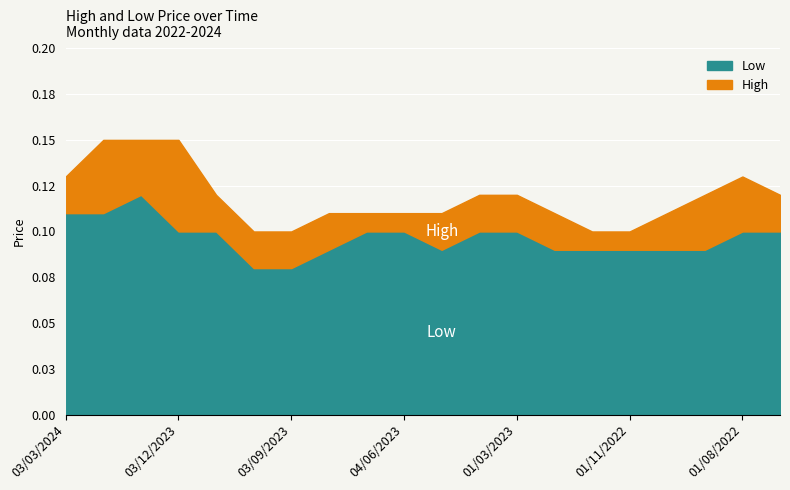

True or false: High has a value of 0.1 at 01/03/2023.

False